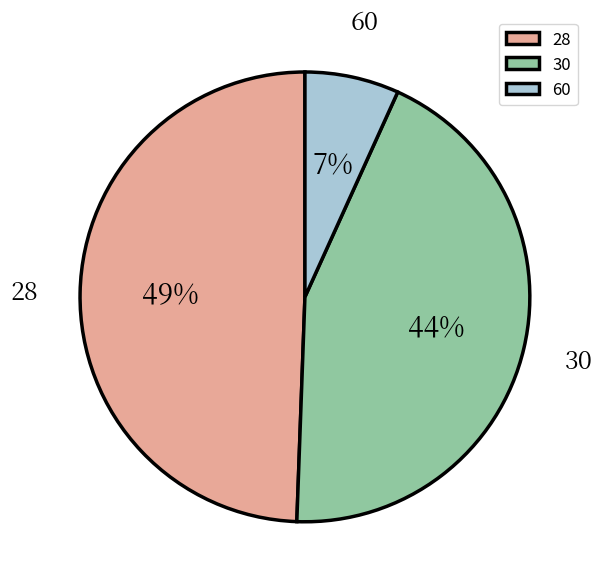

The 28 slice represents 49% of the pie. True or false?

True